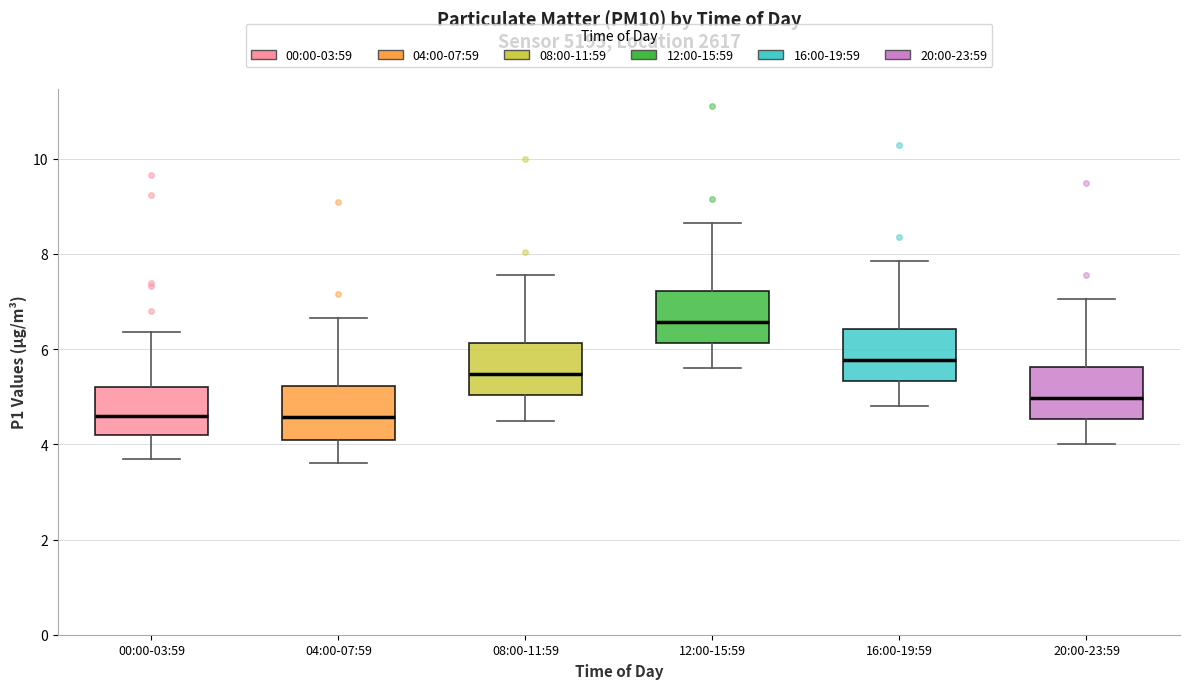

Reading left to right, read every box against the y-axis: the position of its median line, the range the box covers, and the ends of its whiskers. The values are not printed on the chart, so give them approximately, as read against the axis.

00:00-03:59: median 4.6, box 4.2 to 5.2, whiskers 3.8 to 6.4
04:00-07:59: median 4.6, box 4.2 to 5.2, whiskers 3.6 to 6.6
08:00-11:59: median 5.4, box 5.0 to 6.2, whiskers 4.6 to 7.6
12:00-15:59: median 6.6, box 6.2 to 7.2, whiskers 5.6 to 8.6
16:00-19:59: median 5.8, box 5.4 to 6.4, whiskers 4.8 to 7.8
20:00-23:59: median 5.0, box 4.6 to 5.6, whiskers 4.0 to 7.0